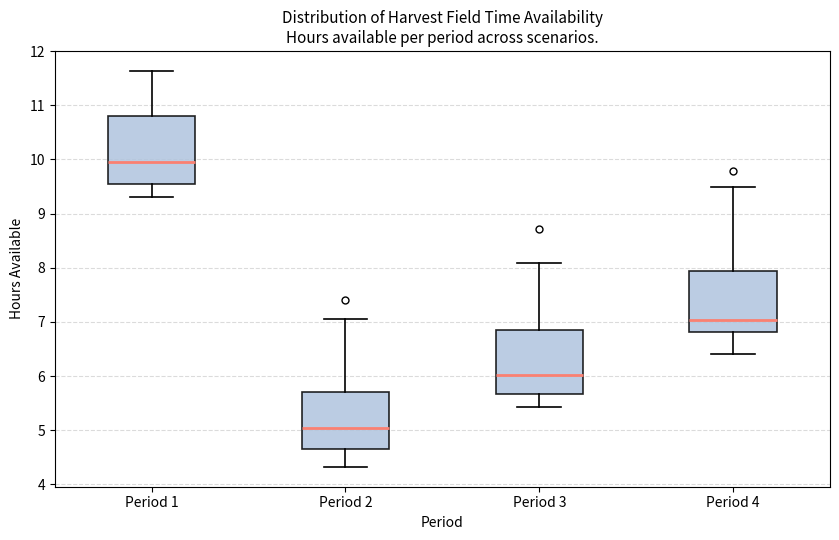

Reading left to right, transcribe this box plot: for each box, give where its median line is, the range the box spans, and where its two whiskers end, as read against the y-axis. The values are not printed on the chart, so give them approximately, as read against the axis.

Period 1: median 10.0, box 9.5 to 10.8, whiskers 9.3 to 11.6
Period 2: median 5.0, box 4.6 to 5.7, whiskers 4.3 to 7.1
Period 3: median 6.0, box 5.7 to 6.9, whiskers 5.4 to 8.1
Period 4: median 7.0, box 6.8 to 7.9, whiskers 6.4 to 9.5